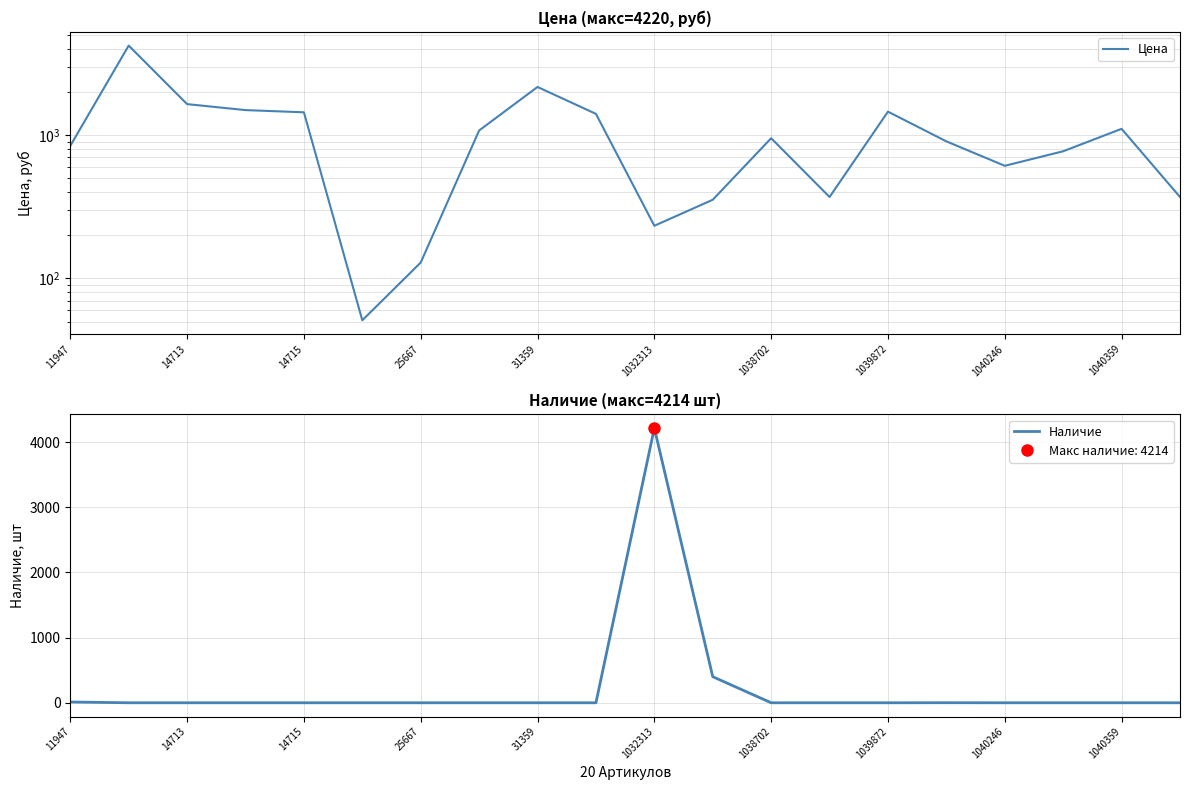

Which category has the highest value in the Наличие series?

1032313